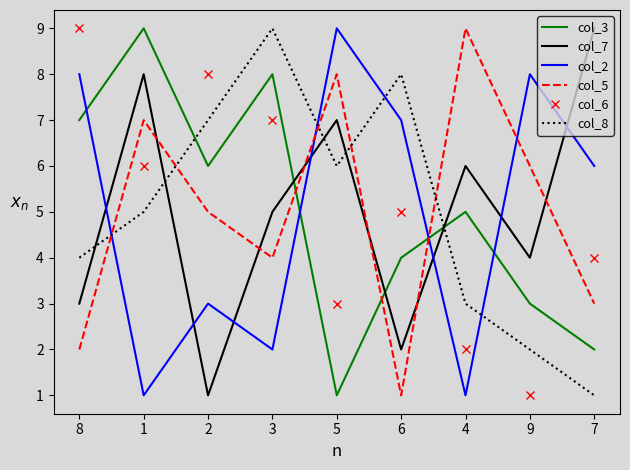

What position from the right is 6?

4